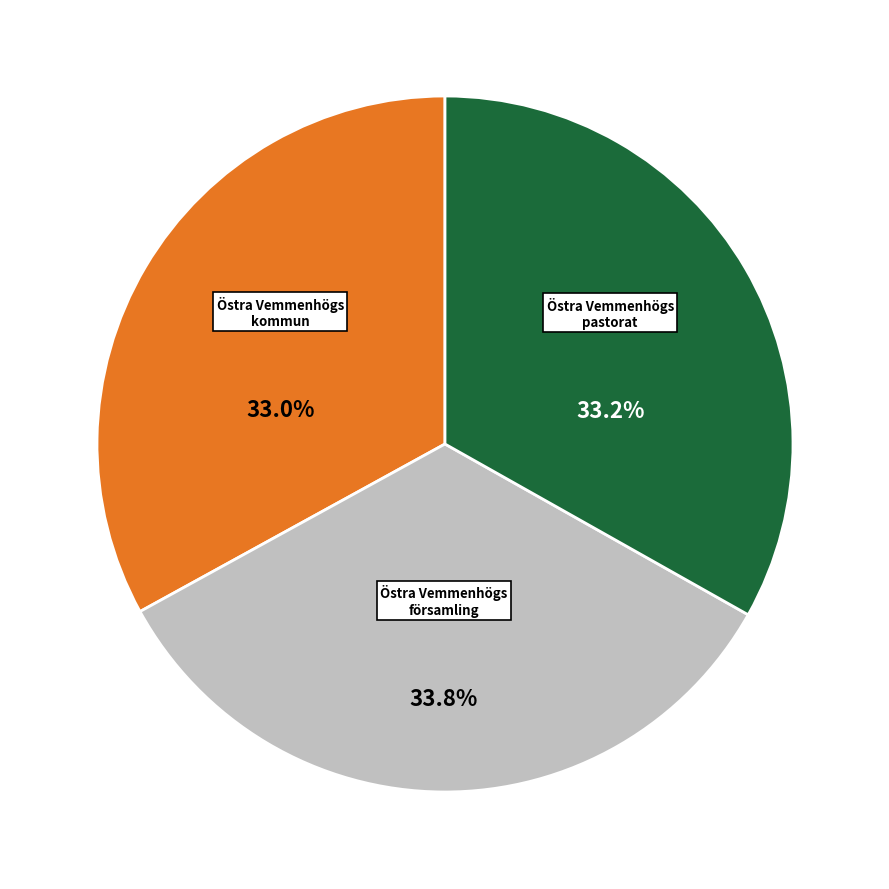

Approximately how many times larger is the value at Östra Vemmenhögs kommun compared to Östra Vemmenhögs församling?

1.0